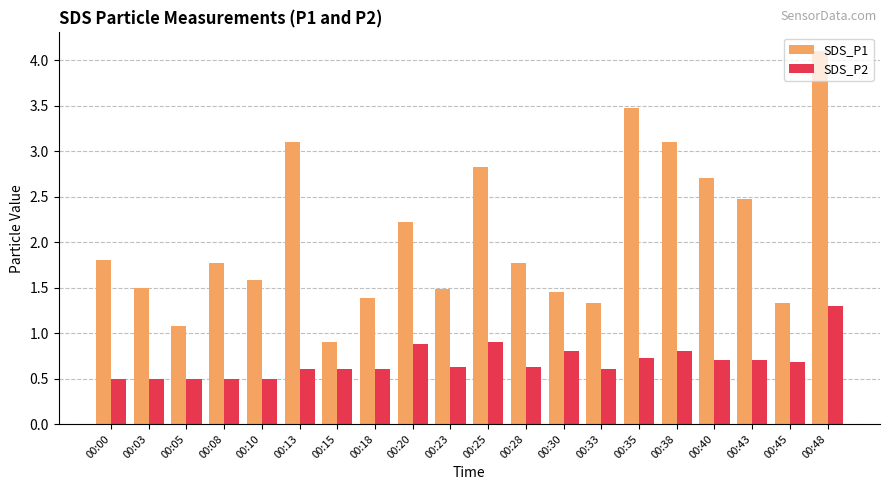

At which label does SDS_P1 reach its minimum?

00:15